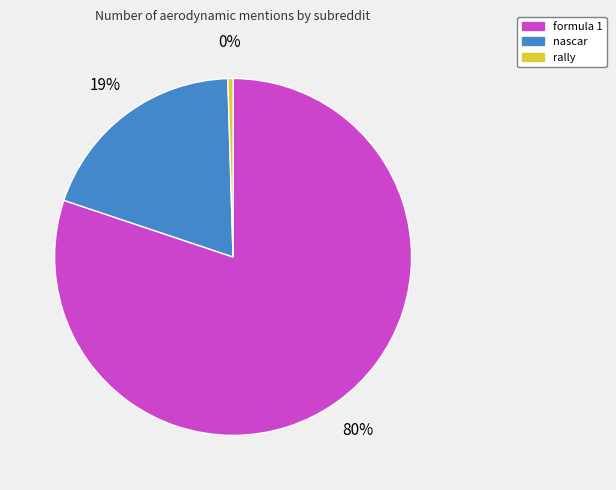

Is the sum of nascar and rally greater than half?

No